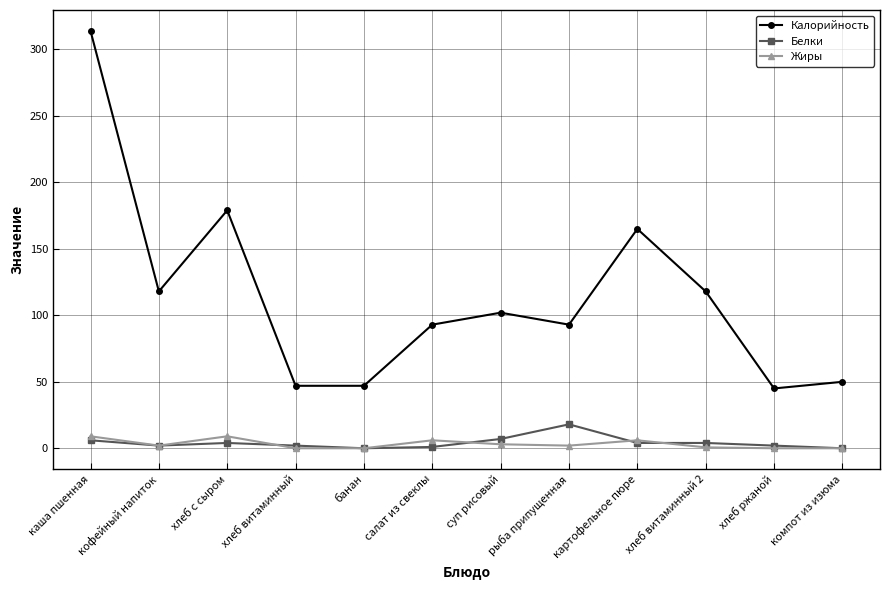

What is the difference between the maximum and second lowest values in the Калорийность series?

267.0